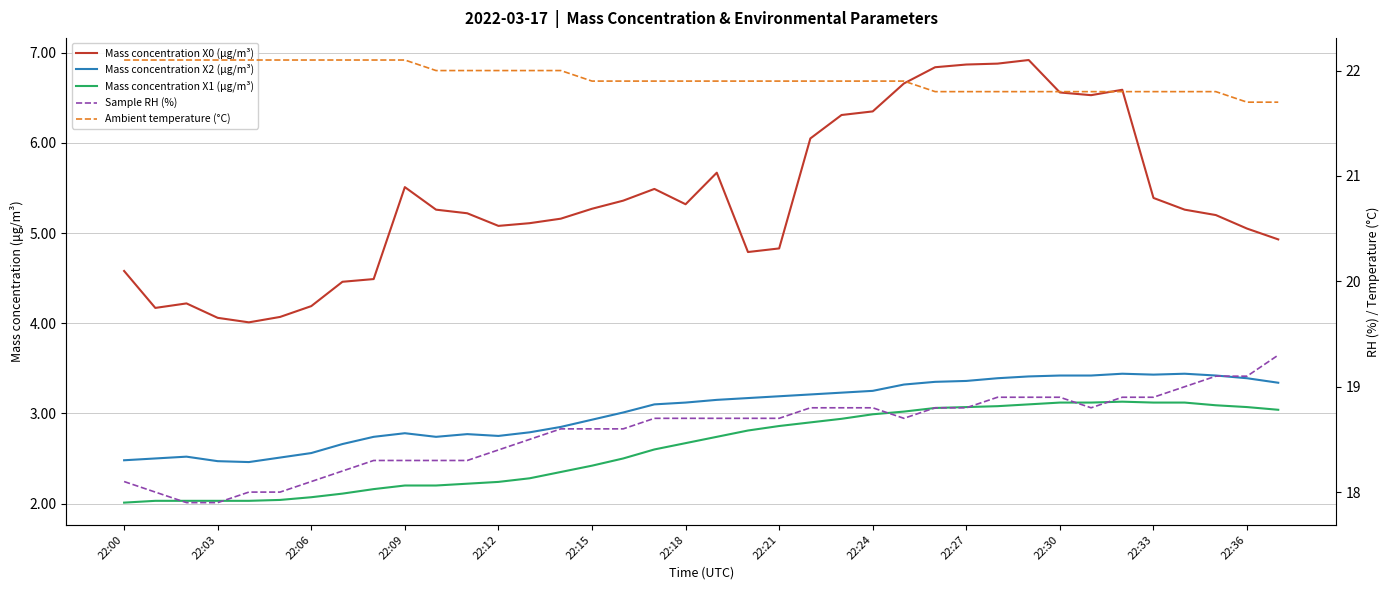

Rank the series at 22:21 from highest to lowest value.

Ambient temperature (°C), Sample RH (%), Mass concentration X0 (μg/m³), Mass concentration X2 (μg/m³), Mass concentration X1 (μg/m³)